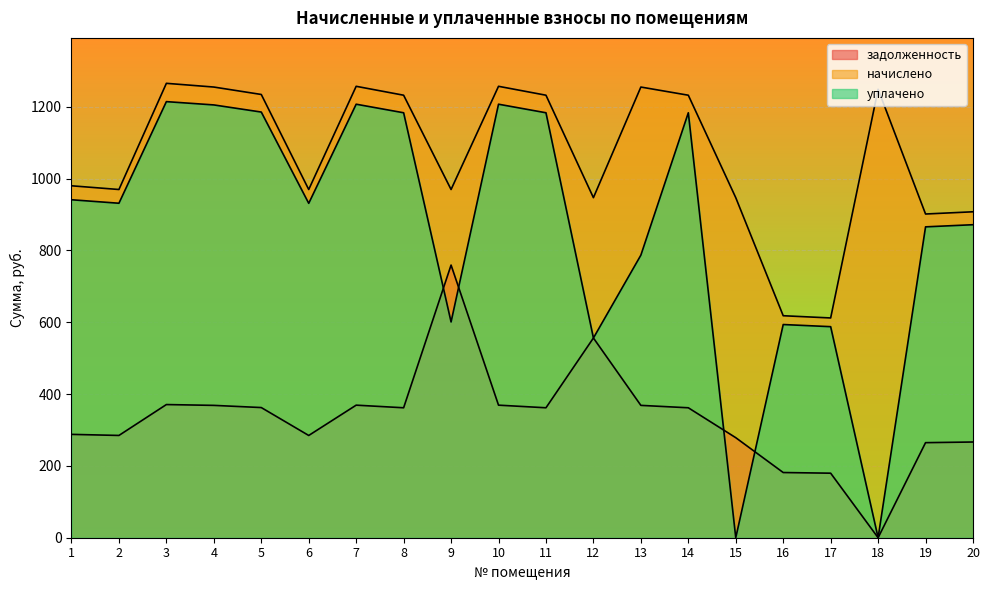

What is the value of the задолженность point at the 9th from the left?

759.0